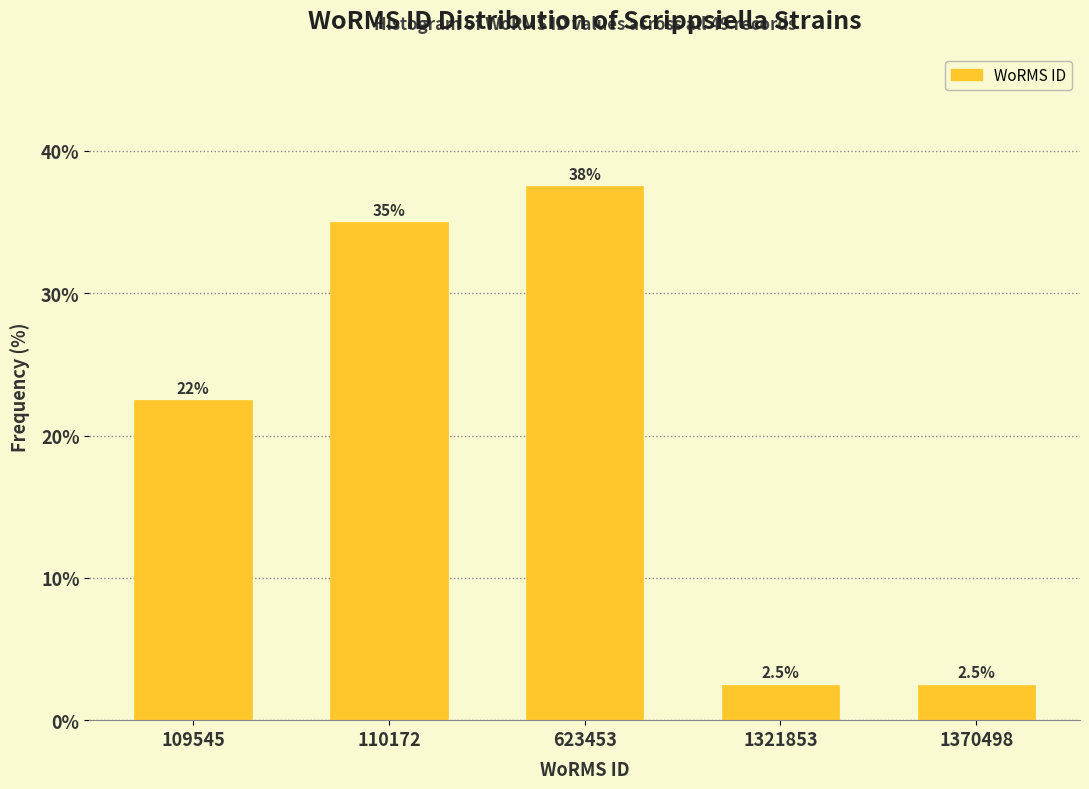

Reading left to right, what are all the values shown in this chart?

22.5	35.0	37.5	2.5	2.5